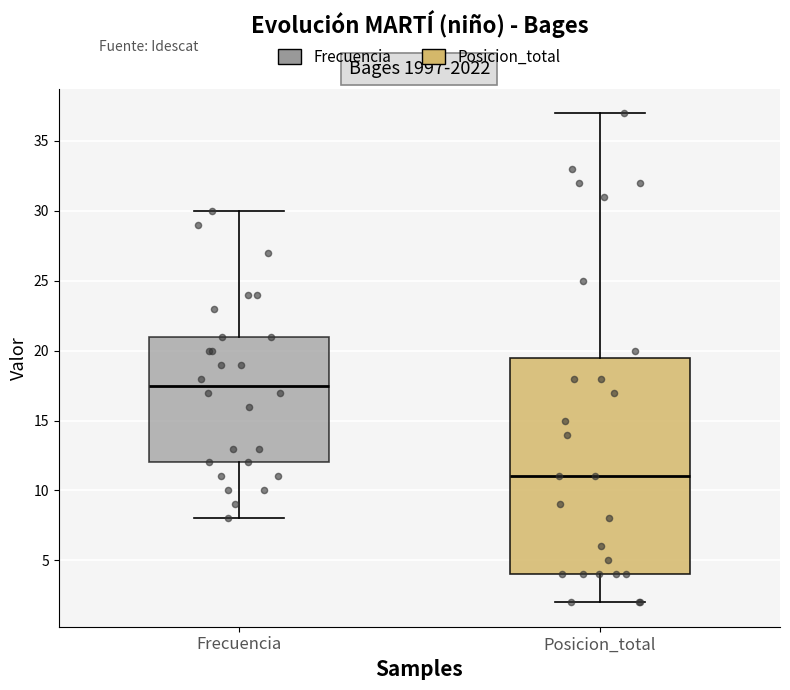

Where is the lower edge of the box for Posicion_total on the y-axis? The values are not printed on the chart, so give them approximately, as read against the axis.

4.0